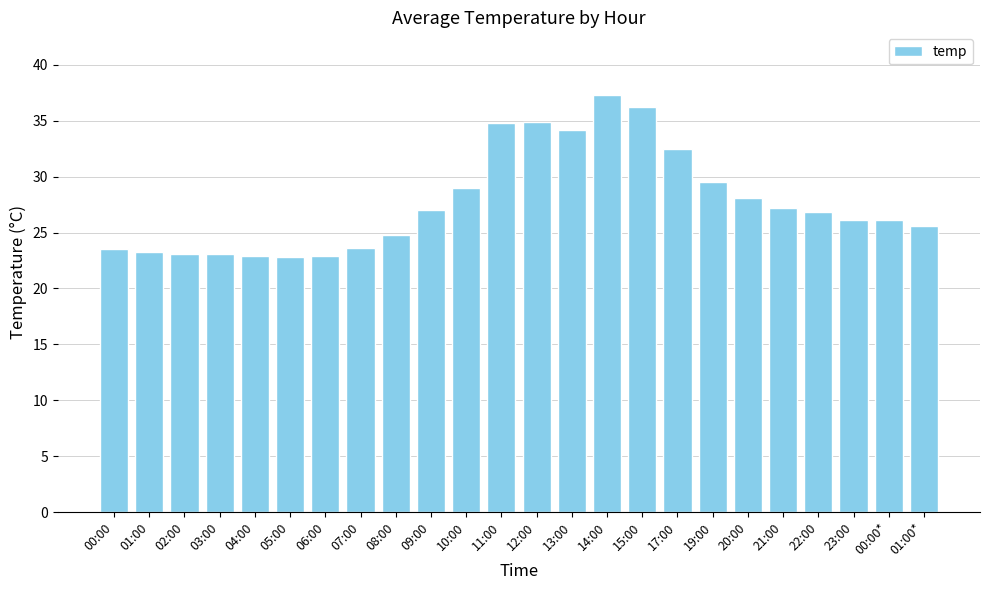

What is the label of the 24th bar from the left?

01:00*